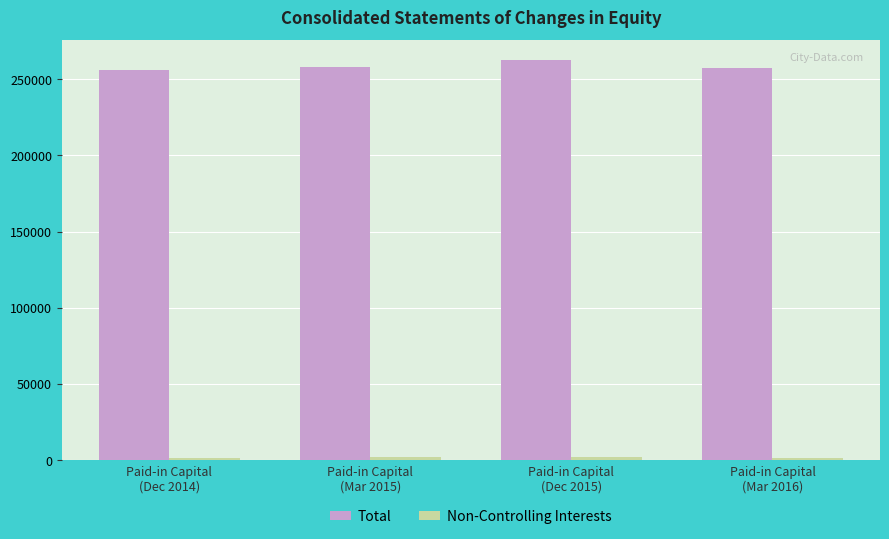

The value of Total at Paid-in Capital
(Mar 2016) is 257286. True or false?

True